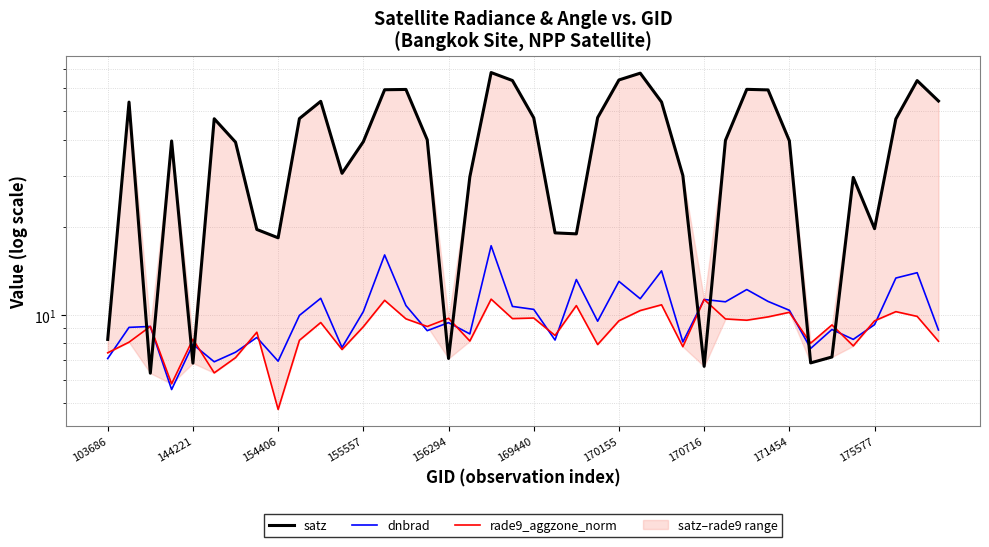

What is the label of the 10th point from the left?

175577